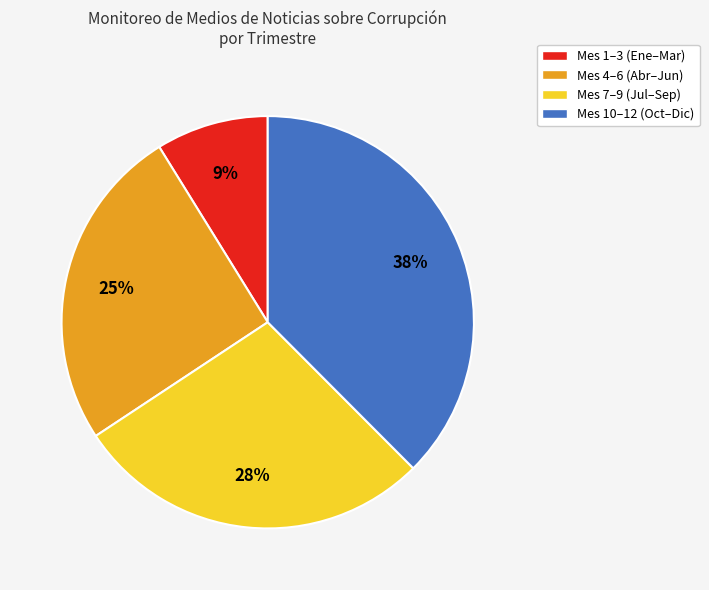

Is there a majority slice in this chart?

No